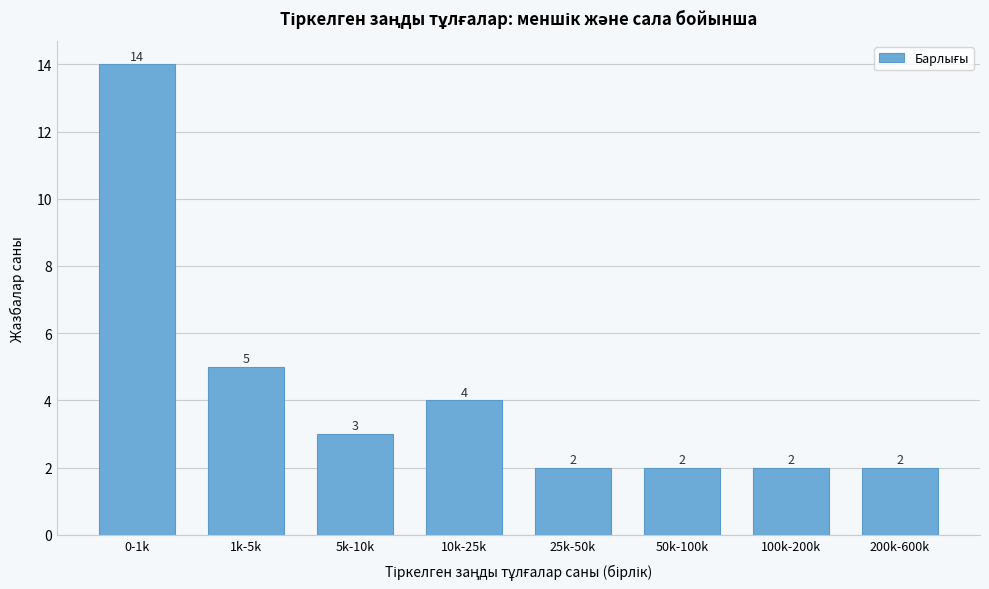

Reading left to right, extract all data points from this chart.

0-1k=14	1k-5k=5	5k-10k=3	10k-25k=4	25k-50k=2	50k-100k=2	100k-200k=2	200k-600k=2